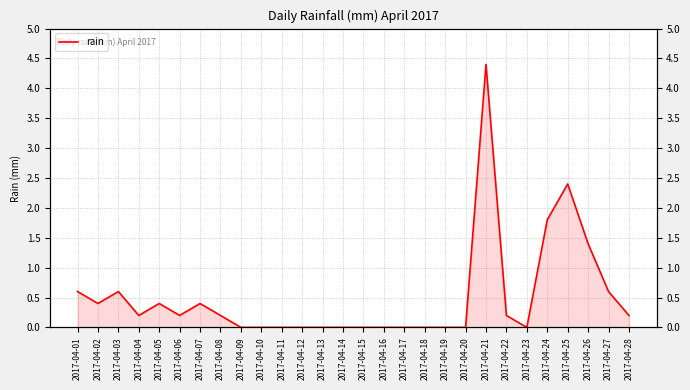

What is the average value?

0.5